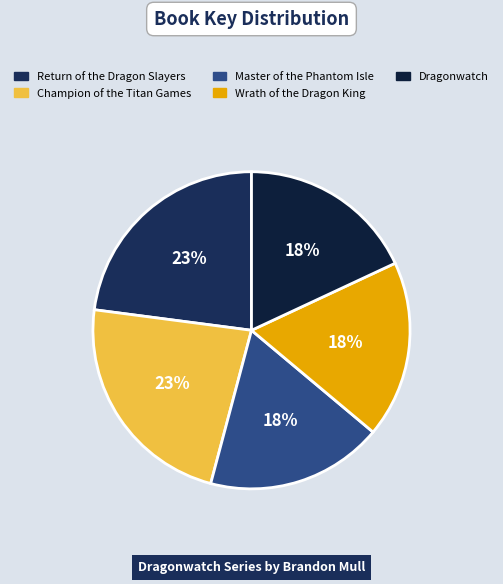

Is there a majority slice in this chart?

No